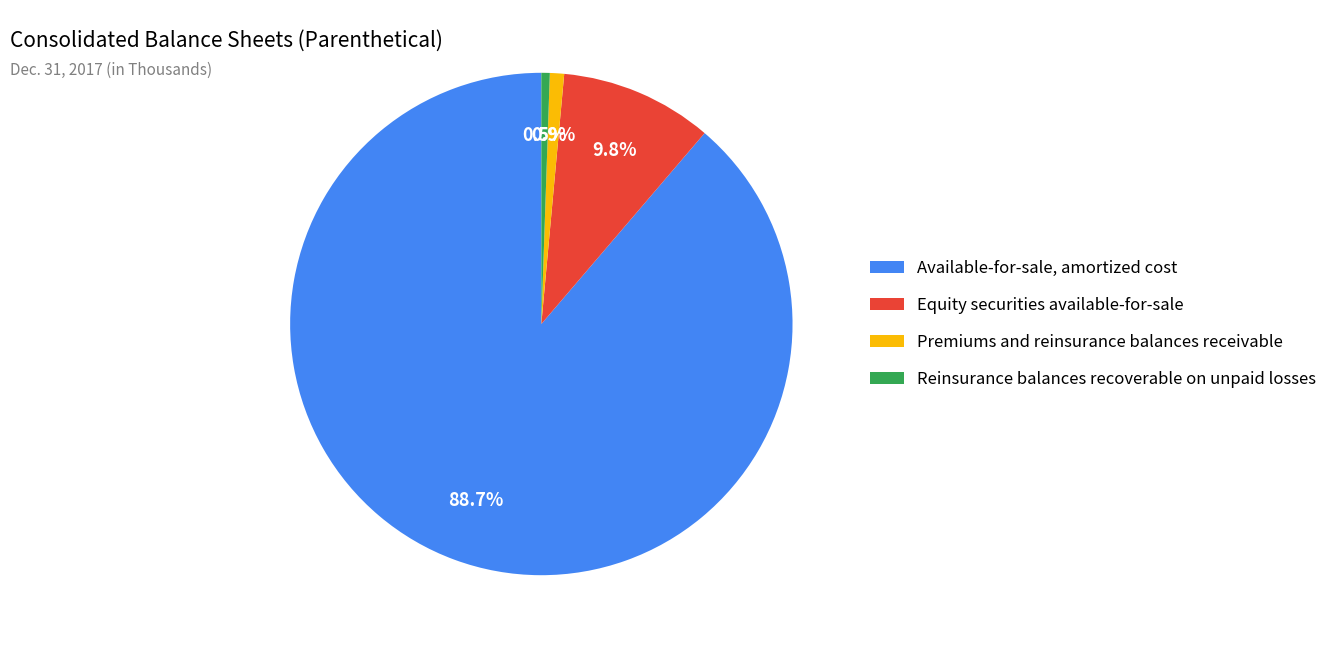

How many slices are in this pie chart?

4